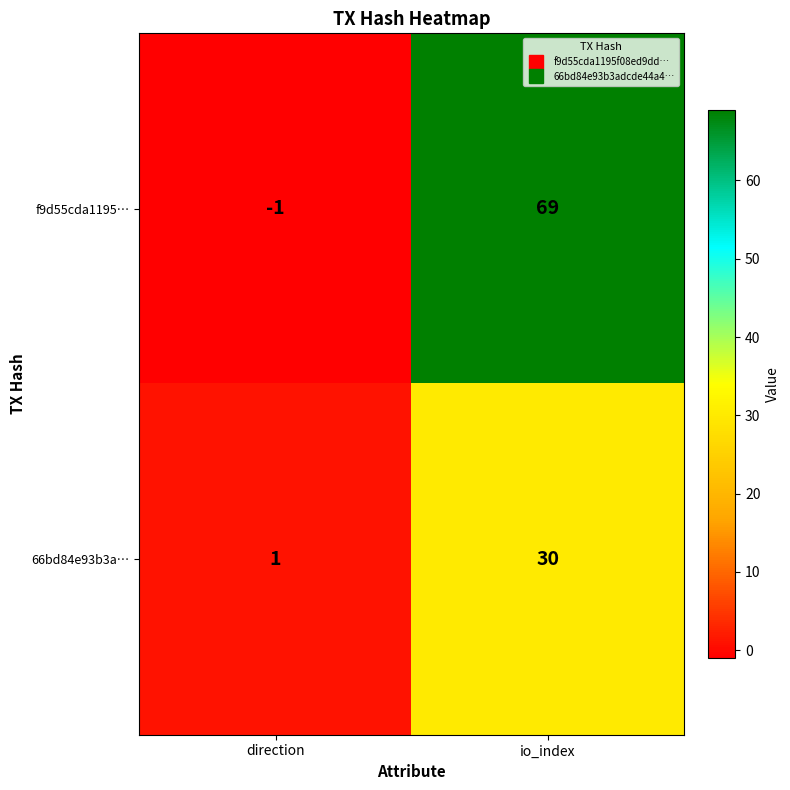

How many values in f9d55cda1195… are below zero?

1